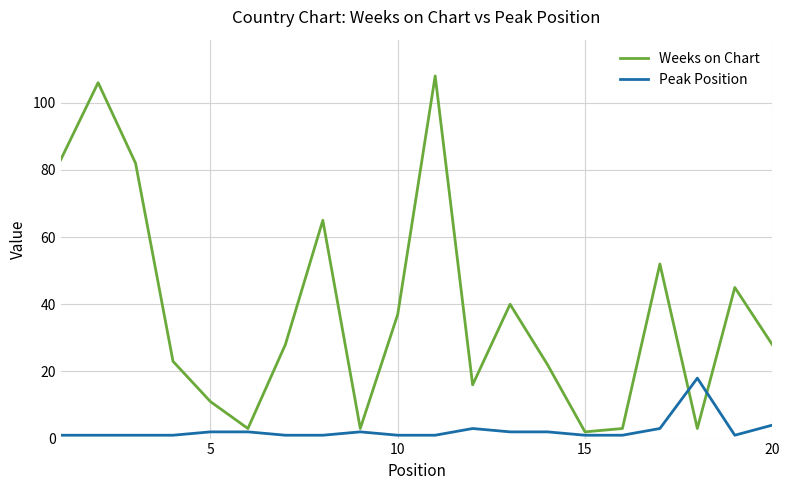

Which series has the largest range (max minus min)?

Weeks on Chart